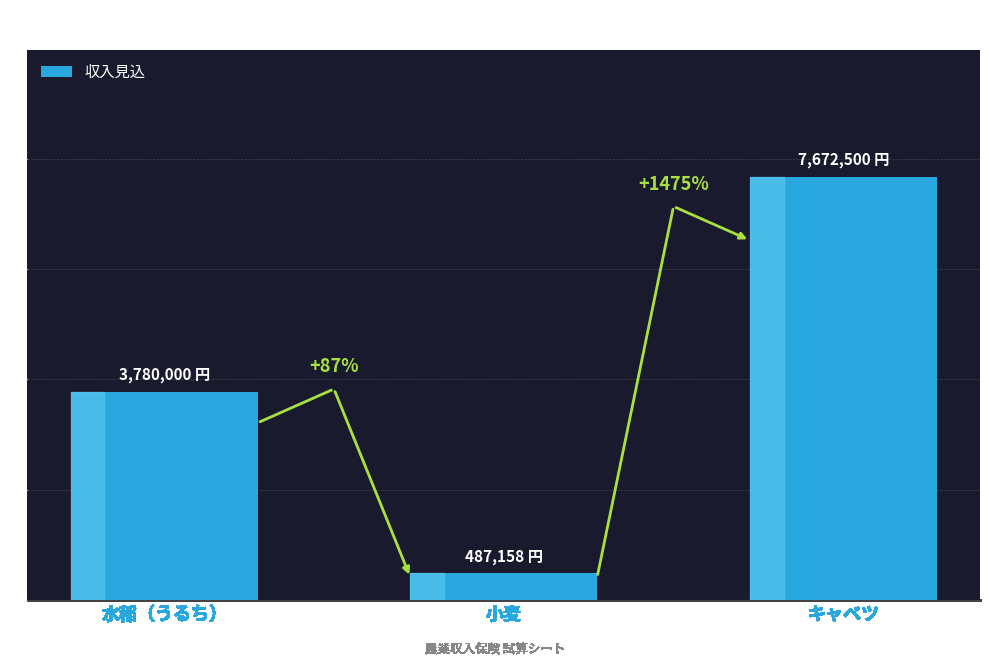

Reading left to right, list all the values displayed in this chart.

3780000	487158	7672500